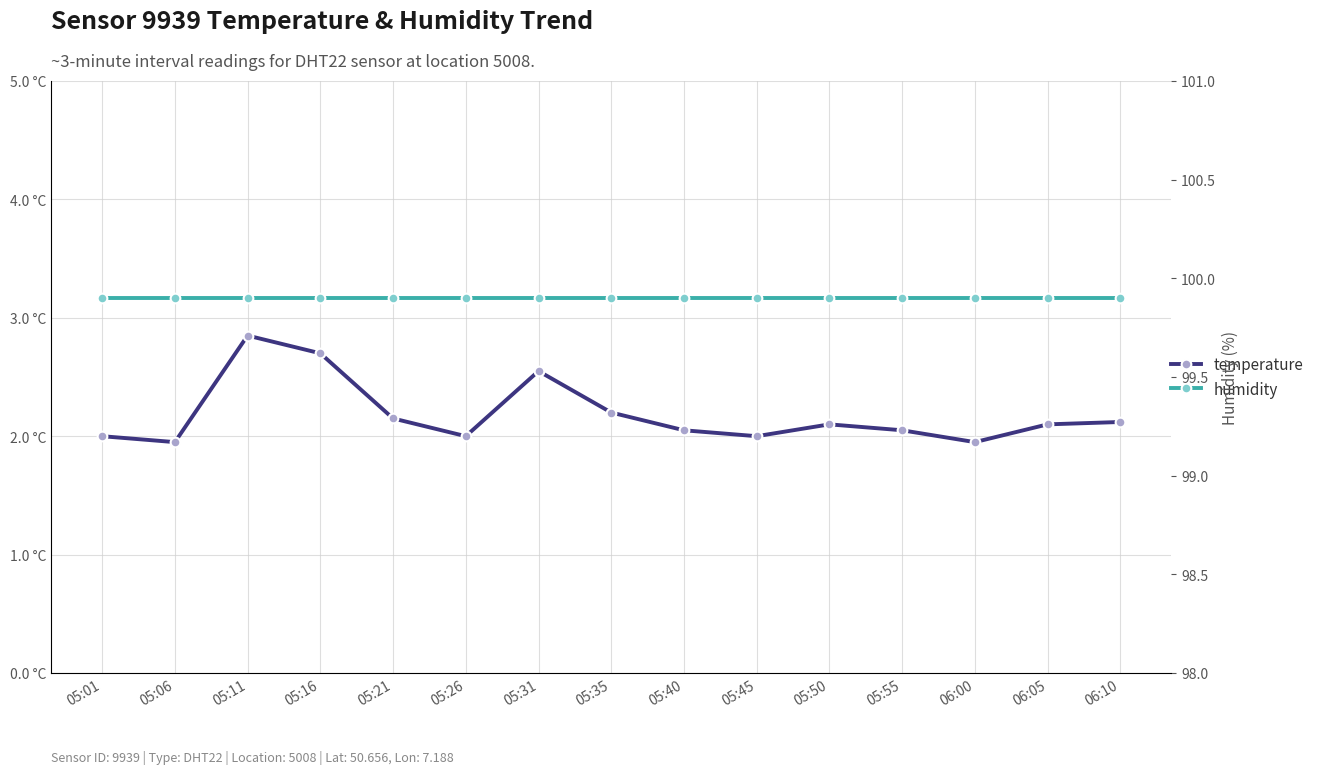

What is the label of the 5th point from the left?

05:21